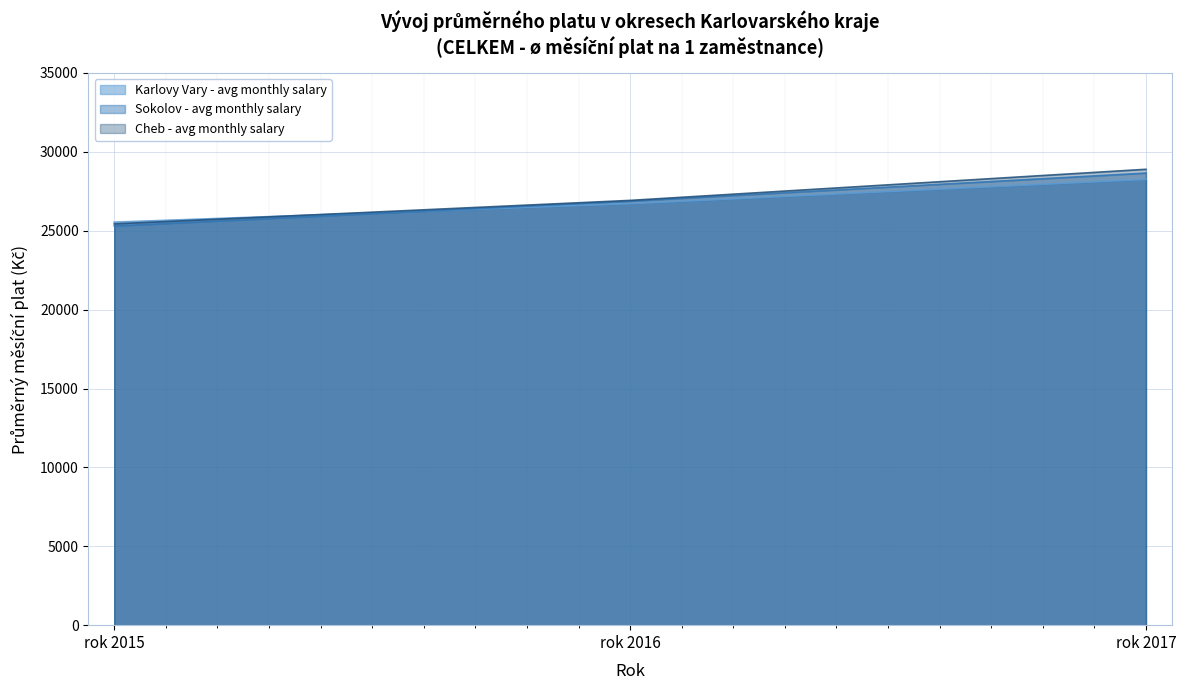

Which category has the highest value in the Cheb - avg monthly salary series?

rok 2017